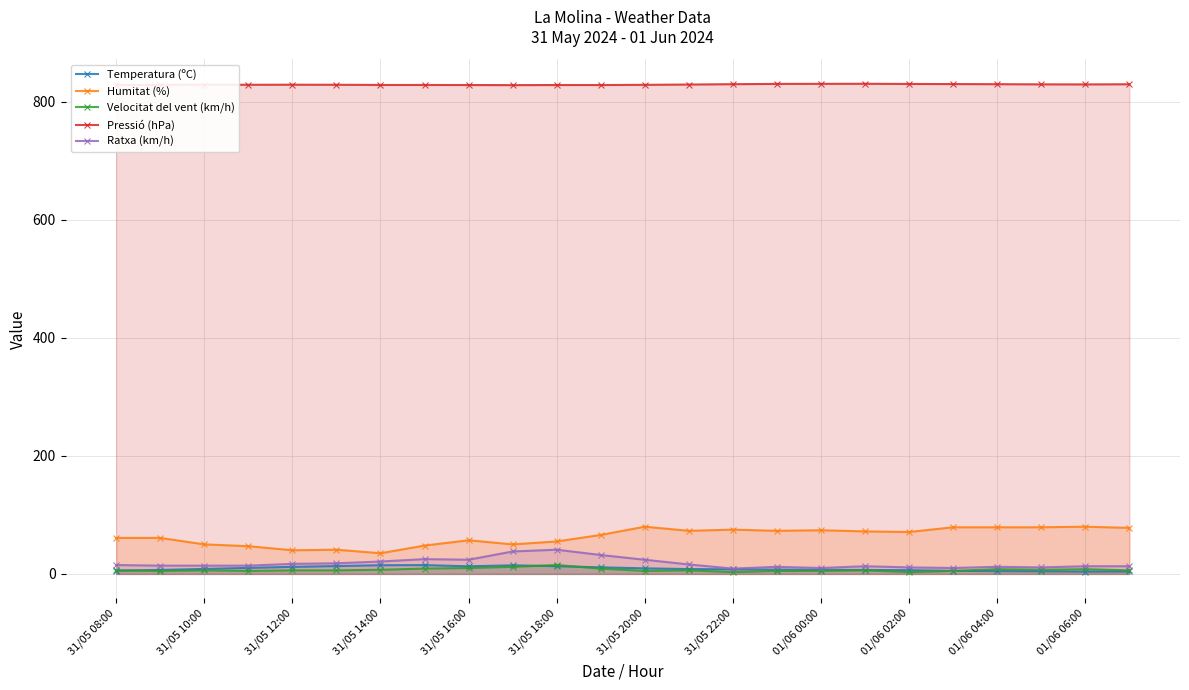

True or false: Pressió (hPa) and Humitat (%) cross at least once.

False